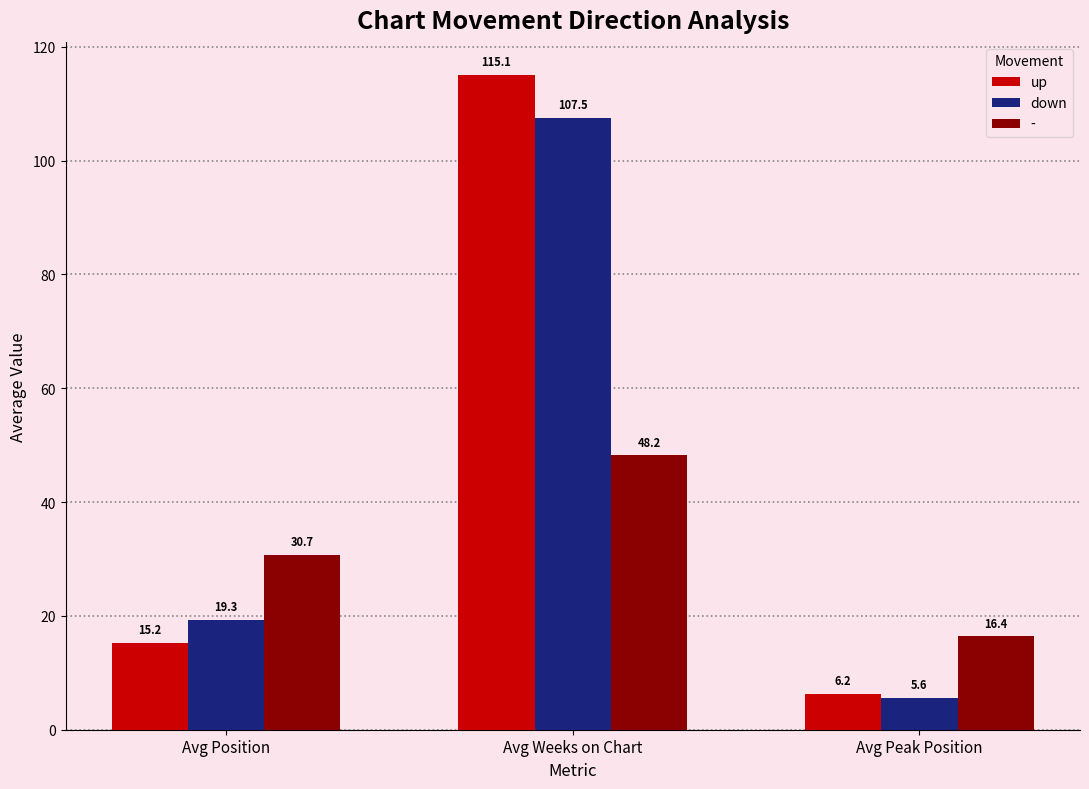

At how many categories does at least one series exceed 15?

3